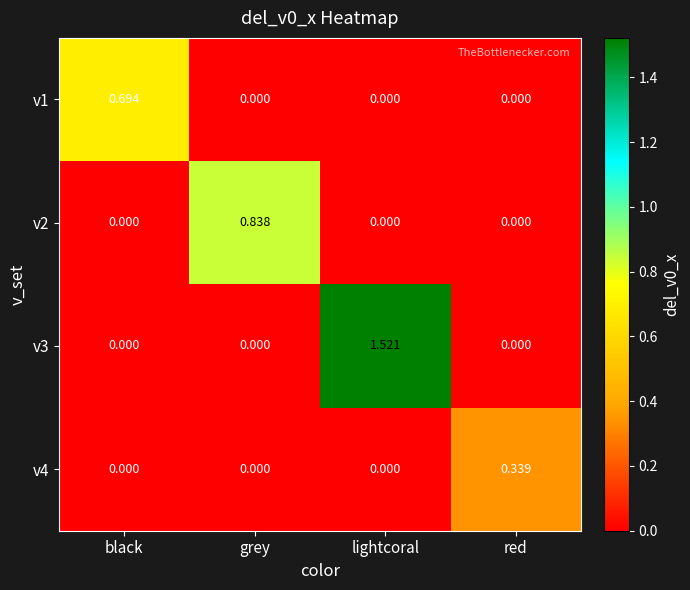

Which category has the highest value across all series?

lightcoral